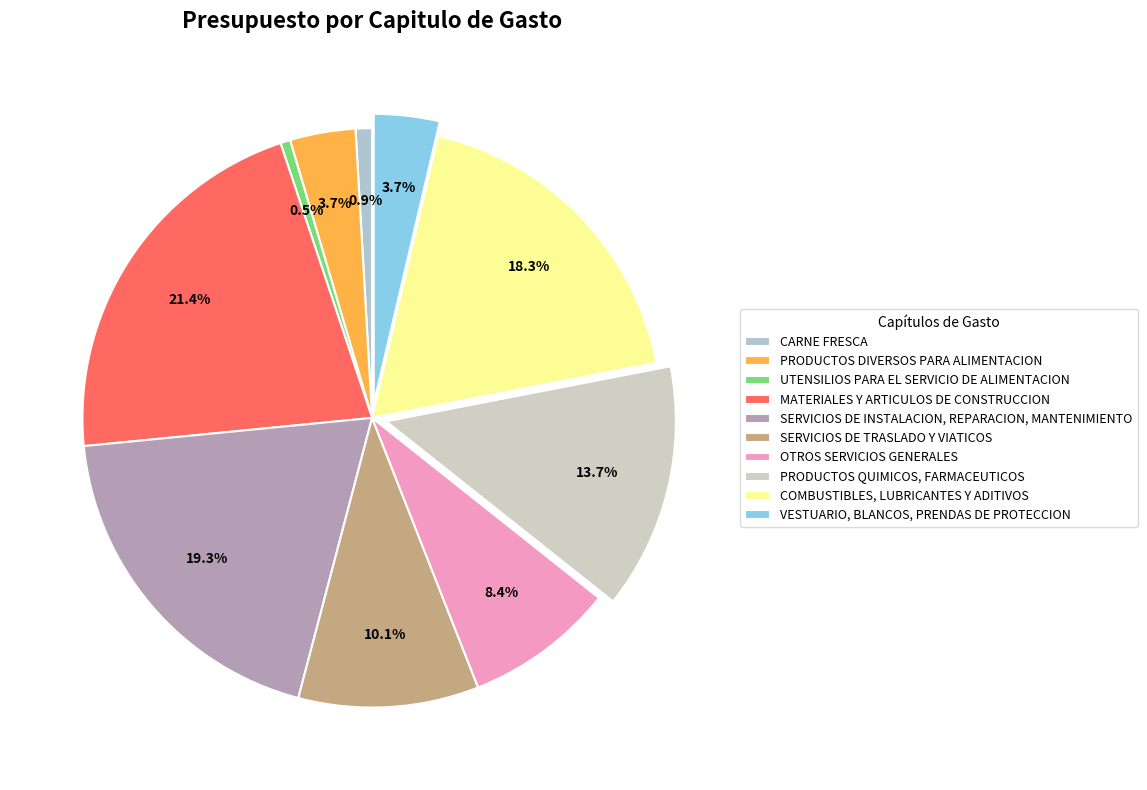

To the nearest percent, what is the difference between the PRODUCTOS DIVERSOS PARA ALIMENTACION and OTROS SERVICIOS GENERALES slice percentages?

5%